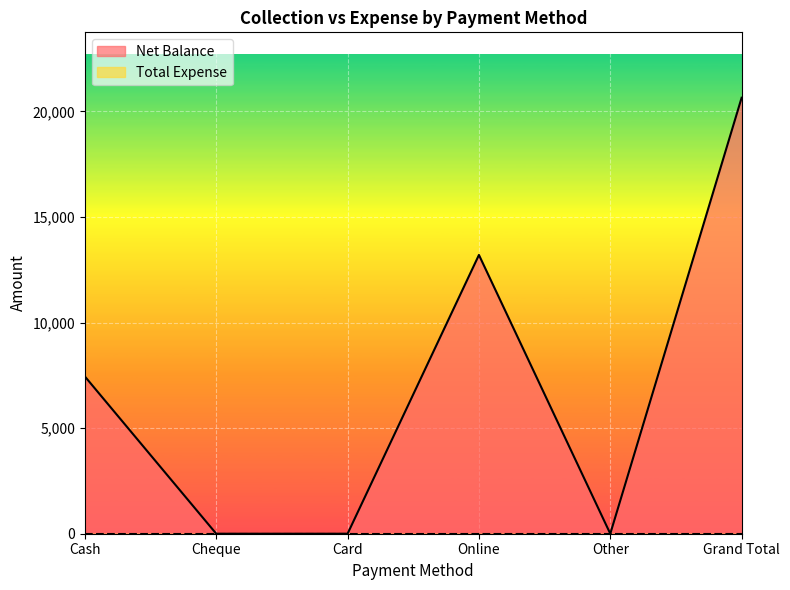

How many positive values are there?

3